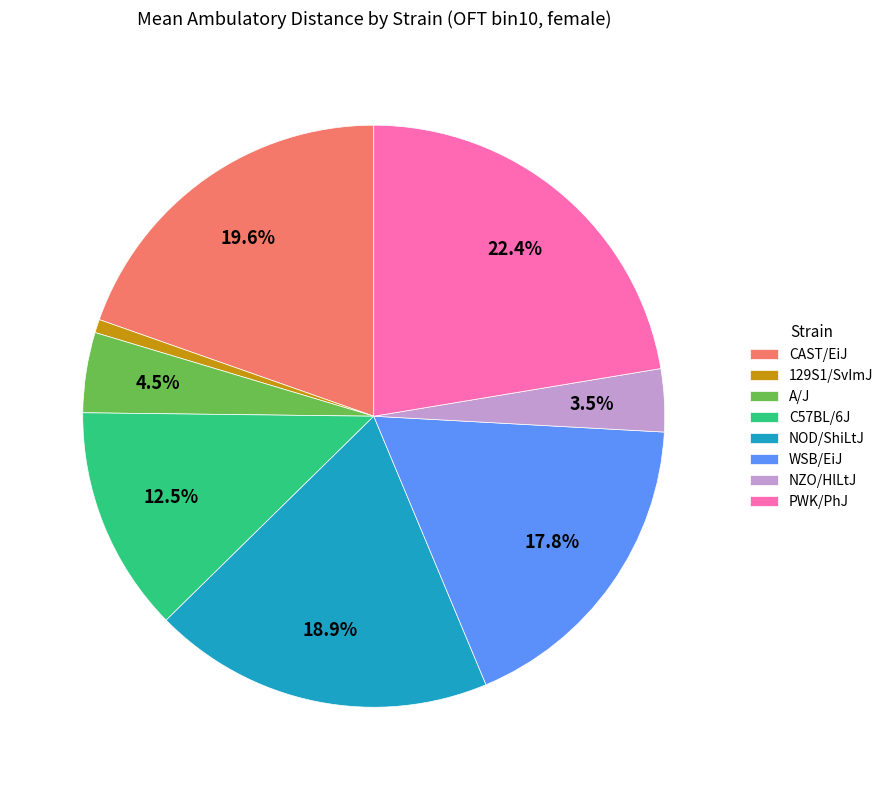

What percentage is the 129S1/SvImJ slice, to the nearest percent?

1%